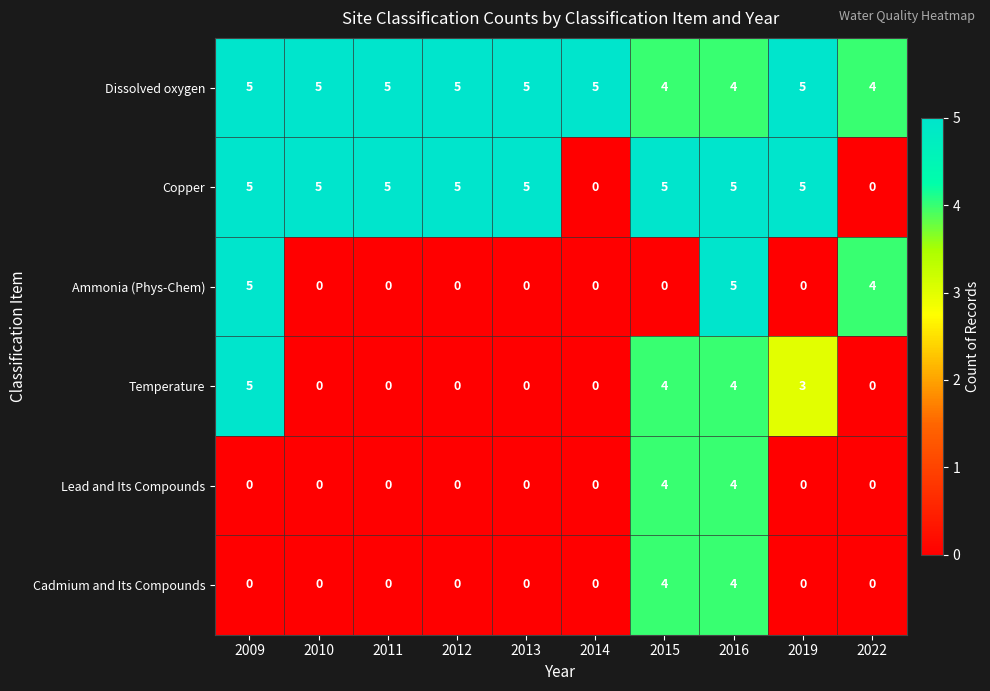

How many Lead and Its Compounds values are between 0 and 1?

8